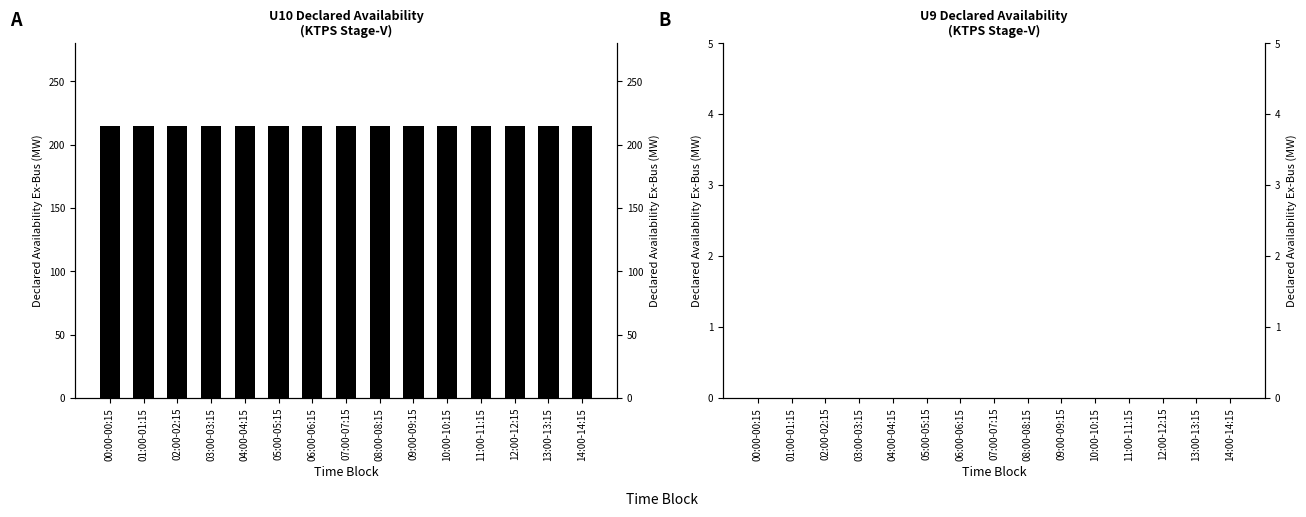

List the series in order of their overall mean, highest first.

U10, U9